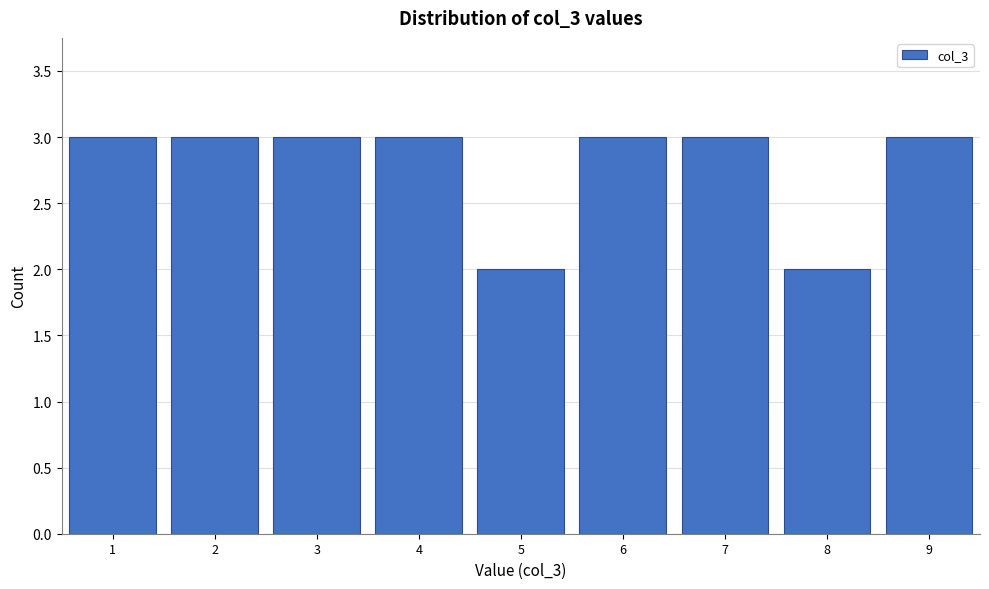

Reading left to right, list every bar in this chart as the range it spans on the x-axis followed by its height. The values are not printed on the chart, so give them approximately, as read against the axis.

0.5 to 1.5: 3
1.5 to 2.5: 3
2.5 to 3.5: 3
3.5 to 4.5: 3
4.5 to 5.5: 2
5.5 to 6.5: 3
6.5 to 7.5: 3
7.5 to 8.5: 2
8.5 to 9.5: 3